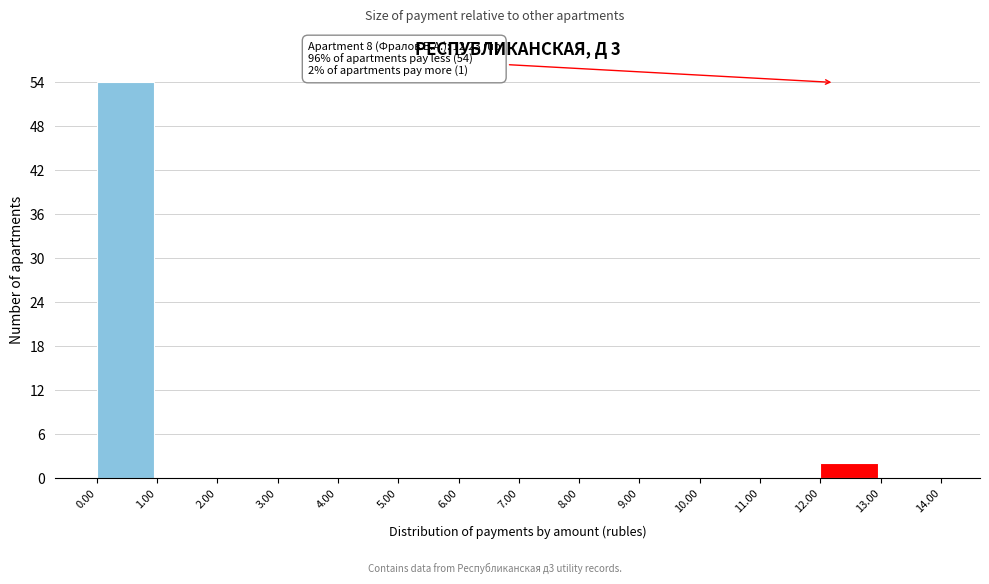

Over which range of the x-axis is the bar tallest?

0.00 to 1.00